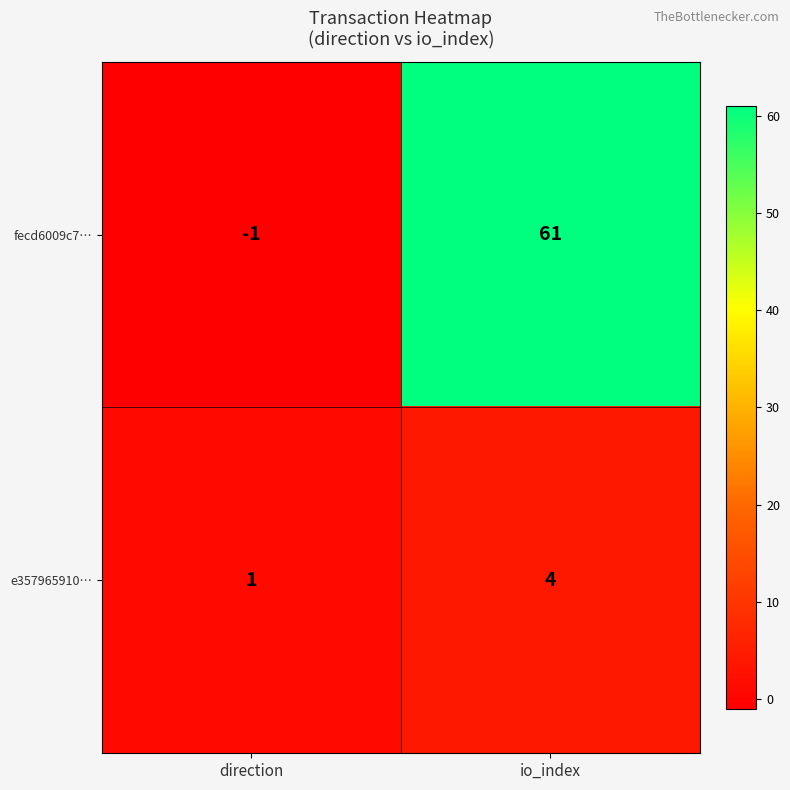

Is it true that fecd6009c7… equals 61 at io_index?

True